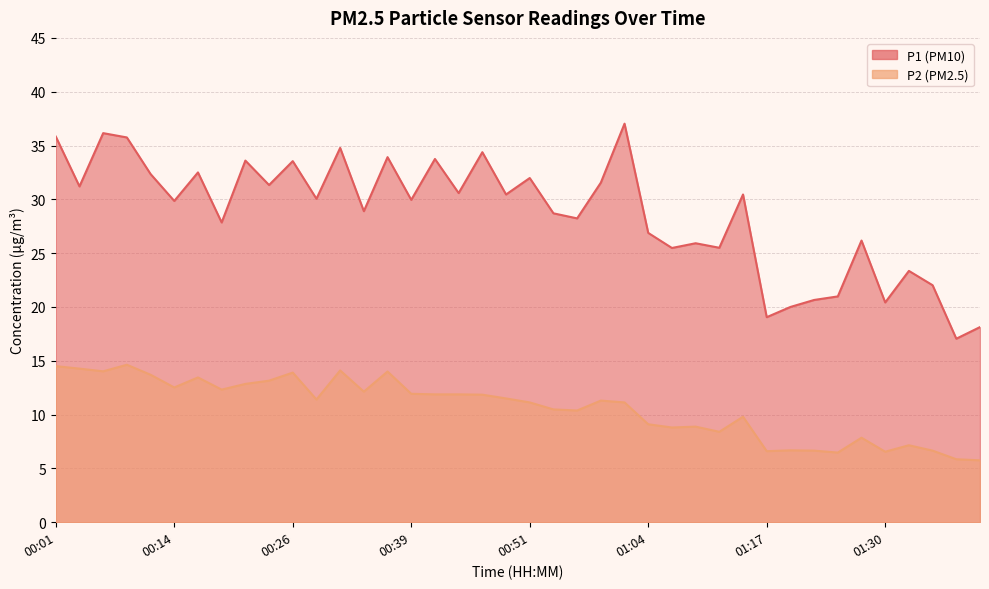

Which series changed the most between 00:06 and 00:51?

P1